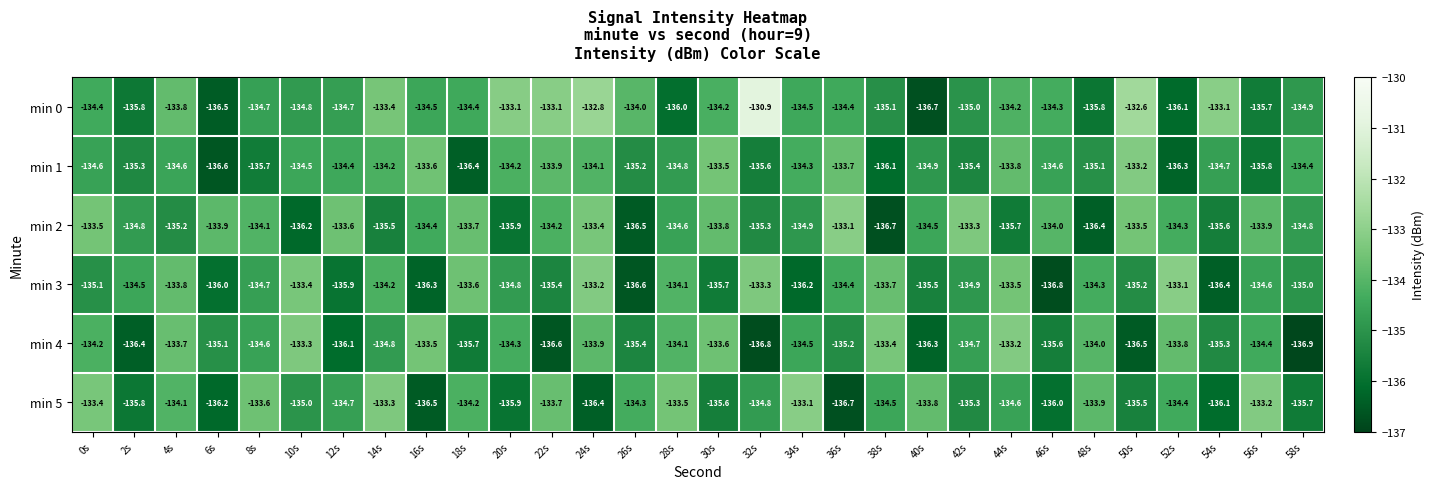

What is the difference between the second highest and second lowest values in the min 1 series?

2.9